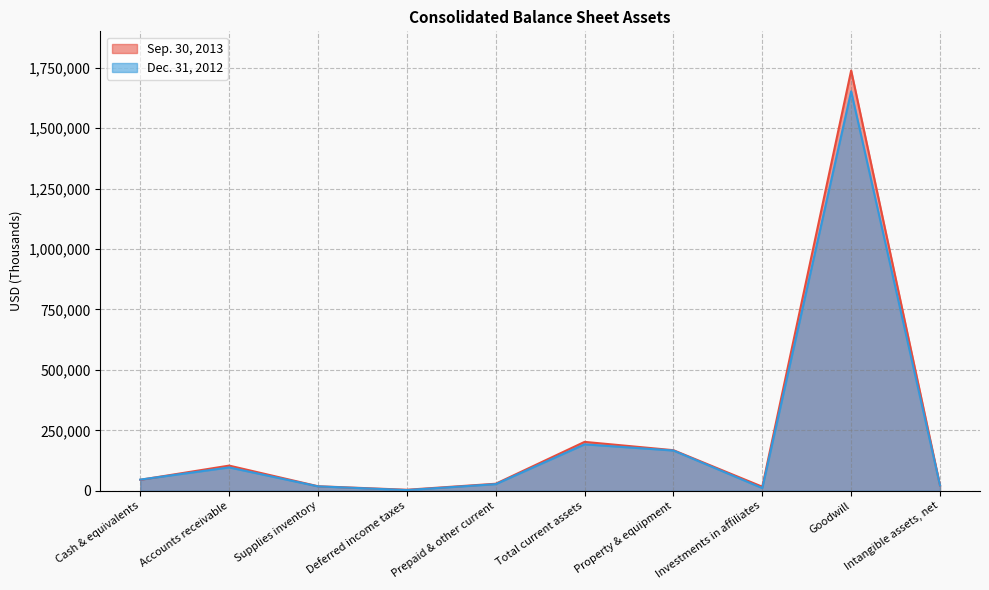

Reading left to right, list all the values displayed in this chart.

Sep. 30, 2013: Cash & equivalents=45503	Accounts receivable=104285	Supplies inventory=18941	Deferred income taxes=4388	Prepaid & other current=29284	Total current assets=202401	Property & equipment=168029	Investments in affiliates=16970	Goodwill=1738032	Intangible assets, net=22149
Dec. 31, 2012: Cash & equivalents=46398	Accounts receivable=96752	Supplies inventory=18406	Deferred income taxes=3088	Prepaid & other current=27537	Total current assets=192181	Property & equipment=166612	Investments in affiliates=11274	Goodwill=1652002	Intangible assets, net=22517